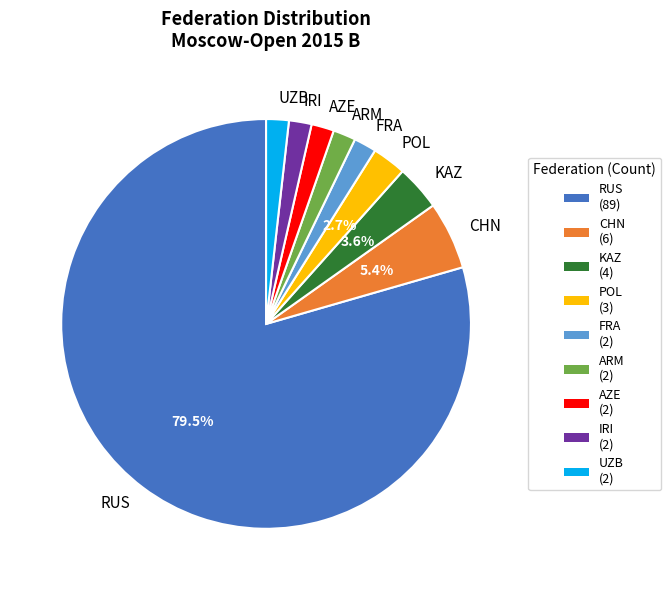

Approximately how many times larger is the value at FRA compared to UZB?

1.0